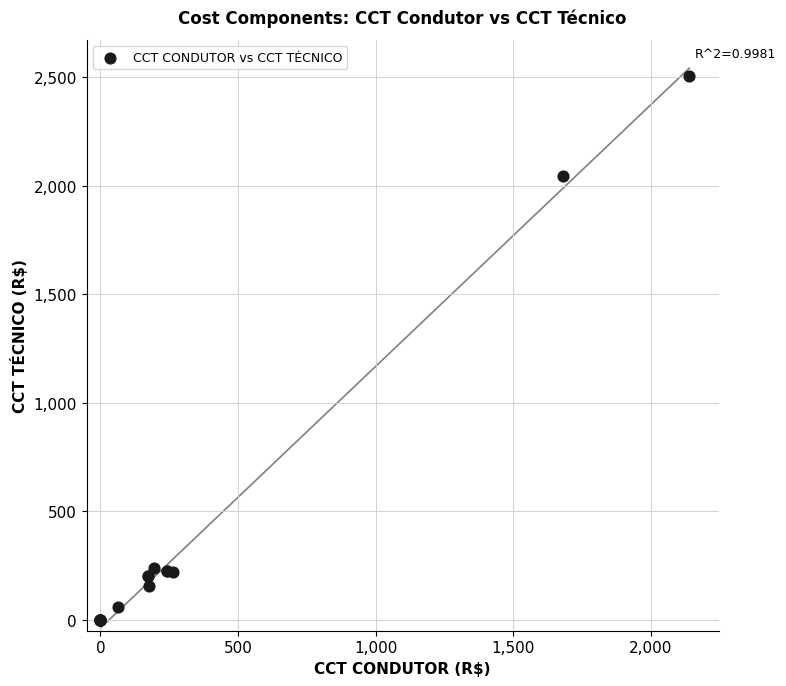

What Y value in the scatter plot is closest to 1251?

2044.5